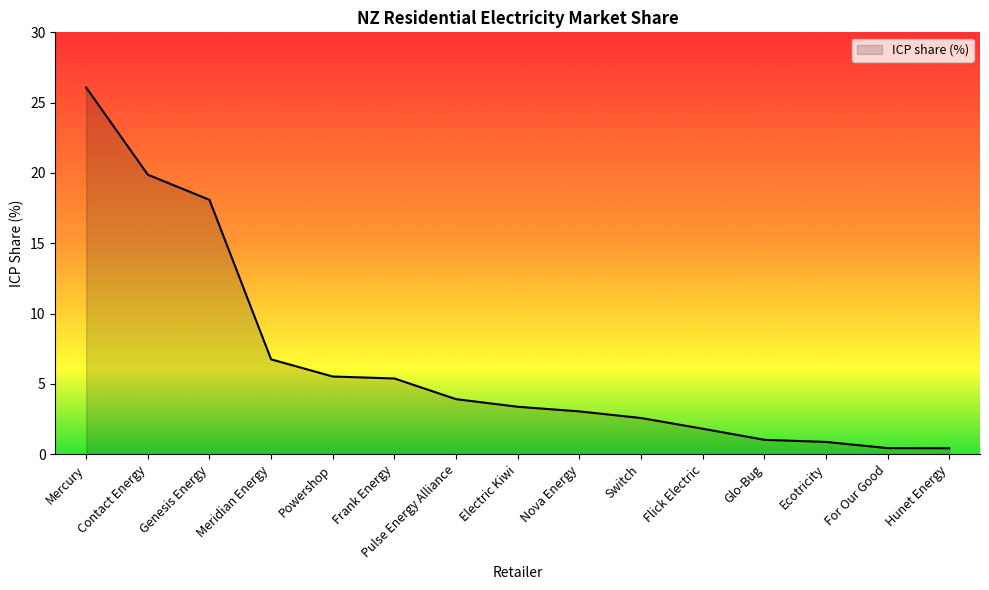

What value does the data have at Switch?

2.6